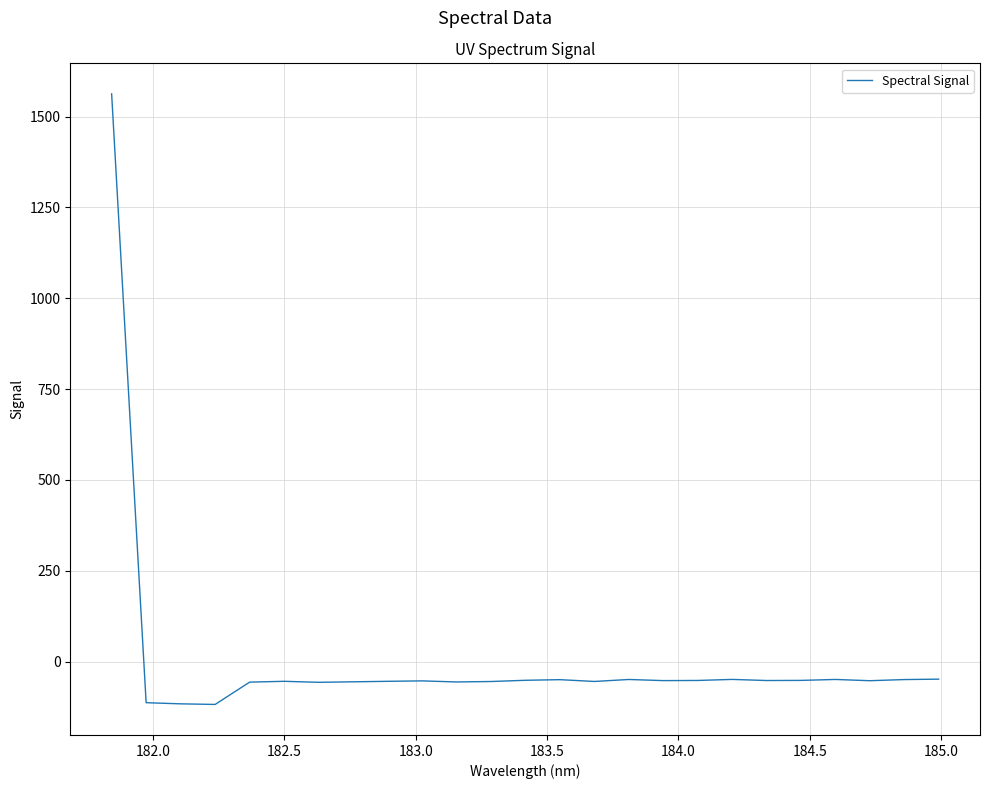

What is the difference between the maximum and minimum values?

1680.4